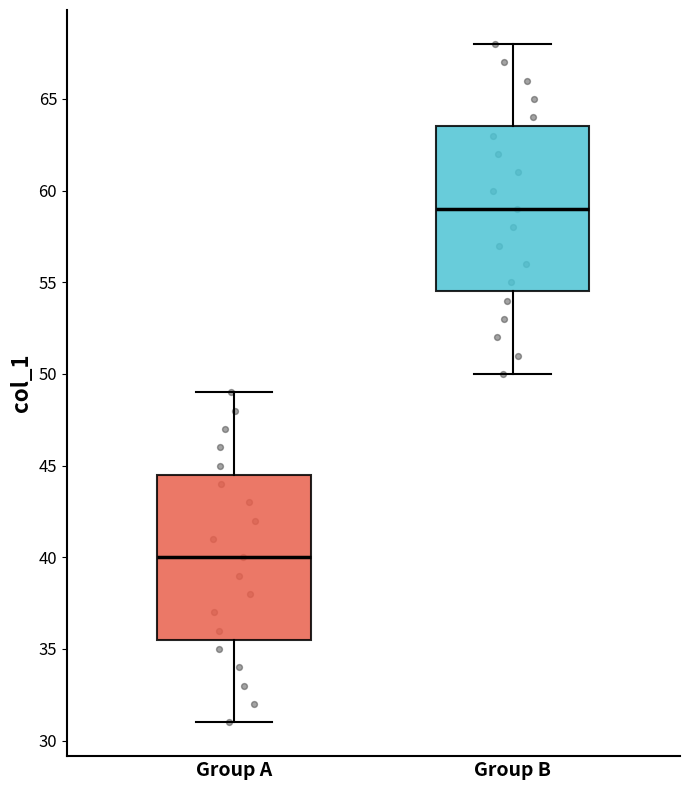

Where does the upper whisker of the box for Group B end on the y-axis? The values are not printed on the chart, so give them approximately, as read against the axis.

68.0